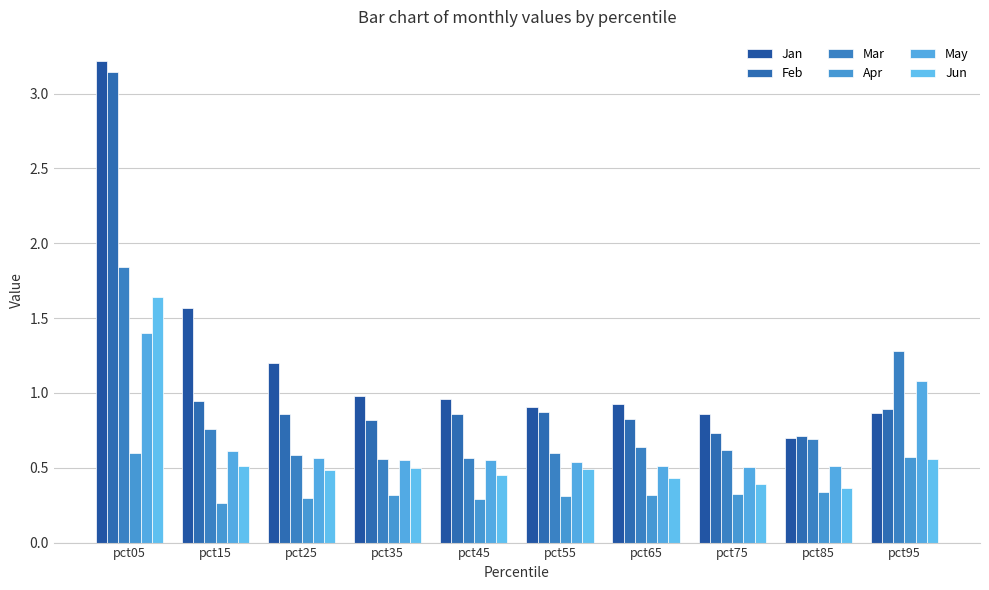

List the labels in order of Jun value, smallest first.

pct85, pct75, pct65, pct45, pct25, pct55, pct35, pct15, pct95, pct05